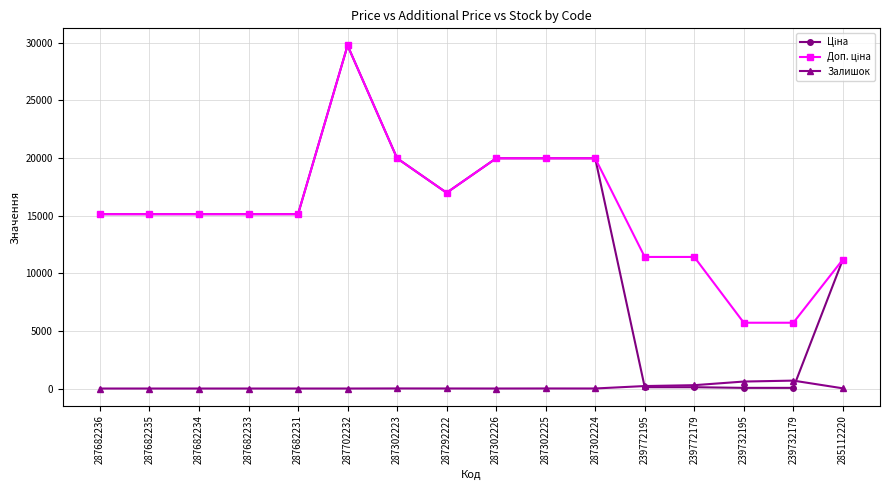

What is the total value across all series at 287682233?

30240.0